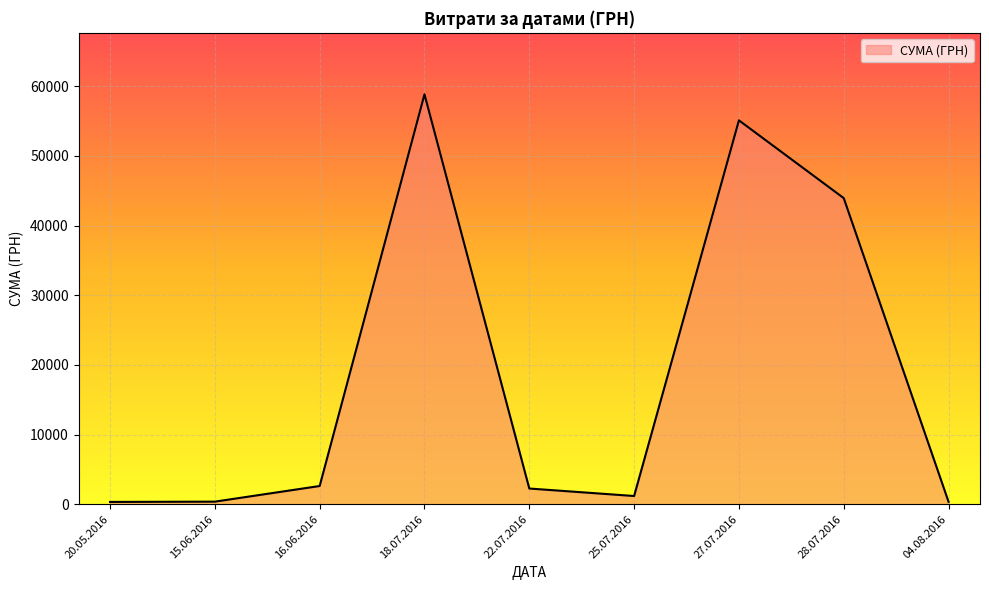

Count the number of data series in this chart.

1